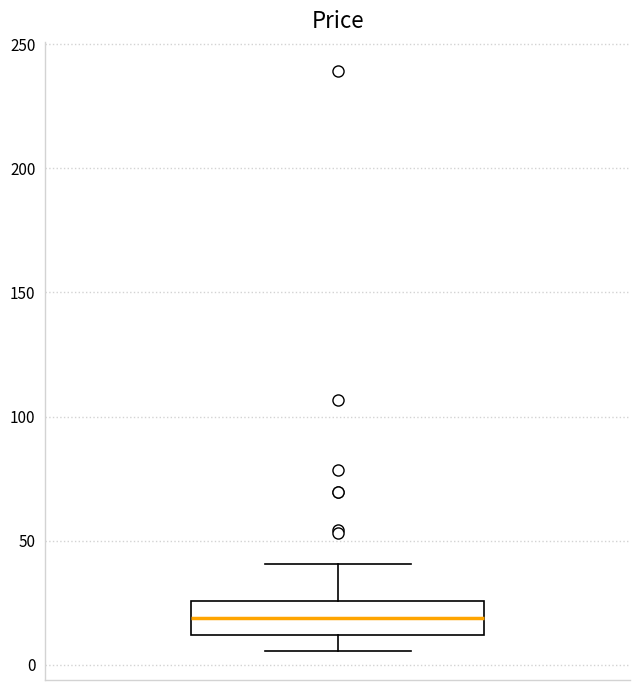

Read this box plot against the y-axis: the position of the median line, the range covered by the box, and the ends of both whiskers. The values are not printed on the chart, so give them approximately, as read against the axis.

median 20, box 10 to 25, whiskers 5 to 40